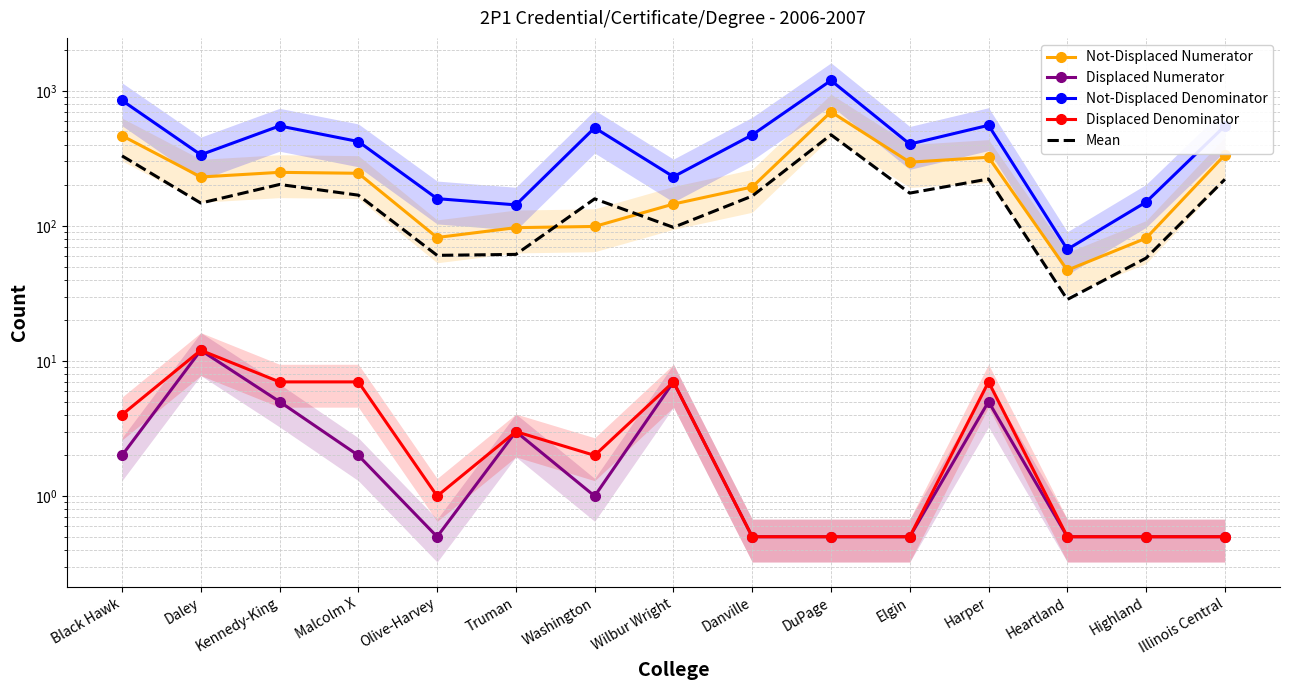

Reading left to right, what are all the values shown in this chart?

Not-Displaced Numerator: Black Hawk=465.0	Daley=230.0	Kennedy-King=249.0	Malcolm X=245.0	Olive-Harvey=82.0	Truman=97.0	Washington=99.0	Wilbur Wright=145.0	Danville=194.0	DuPage=698.0	Elgin=296.0	Harper=322.0	Heartland=47.0	Highland=81.0	Illinois Central=335.0
Displaced Numerator: Black Hawk=2.0	Daley=12.0	Kennedy-King=5.0	Malcolm X=2.0	Olive-Harvey=0.5	Truman=3.0	Washington=1.0	Wilbur Wright=7.0	Danville=0.5	DuPage=0.5	Elgin=0.5	Harper=5.0	Heartland=0.5	Highland=0.5	Illinois Central=0.5
Not-Displaced Denominator: Black Hawk=848.0	Daley=336.0	Kennedy-King=549.0	Malcolm X=421.0	Olive-Harvey=159.0	Truman=143.0	Washington=532.0	Wilbur Wright=231.0	Danville=471.0	DuPage=1192.0	Elgin=403.0	Harper=555.0	Heartland=67.0	Highland=150.0	Illinois Central=549.0
Displaced Denominator: Black Hawk=4.0	Daley=12.0	Kennedy-King=7.0	Malcolm X=7.0	Olive-Harvey=1.0	Truman=3.0	Washington=2.0	Wilbur Wright=7.0	Danville=0.5	DuPage=0.5	Elgin=0.5	Harper=7.0	Heartland=0.5	Highland=0.5	Illinois Central=0.5
Mean: Black Hawk=329.8	Daley=147.5	Kennedy-King=202.5	Malcolm X=168.8	Olive-Harvey=60.5	Truman=61.5	Washington=158.5	Wilbur Wright=97.5	Danville=166.2	DuPage=472.5	Elgin=174.8	Harper=222.2	Heartland=28.5	Highland=57.8	Illinois Central=221.0